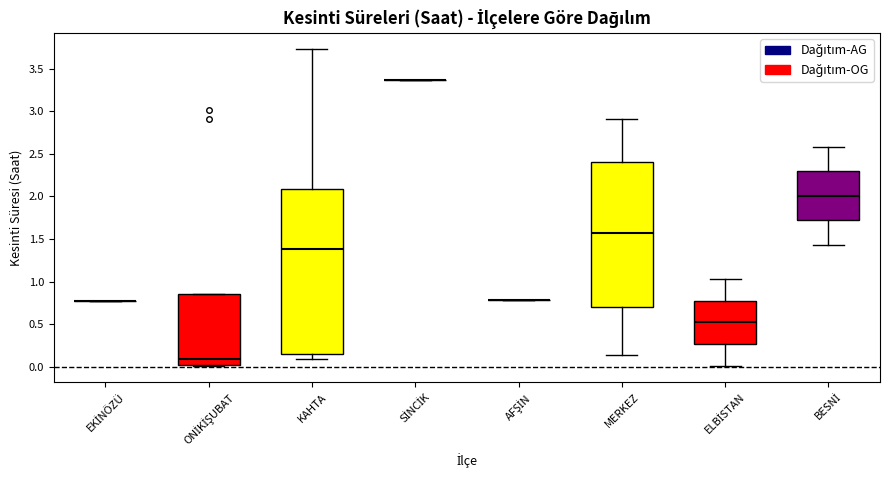

Reading left to right, transcribe this box plot: for each box, give where its median line is, the range the box spans, and where its two whiskers end, as read against the y-axis. The values are not printed on the chart, so give them approximately, as read against the axis.

EKİNÖZÜ: box collapsed to a line at 0.80, whiskers 0.80 to 0.80
ONİKİŞUBAT: median 0.10, box 0.05 to 0.85, whiskers 0.00 to 0.85
KAHTA: median 1.40, box 0.15 to 2.10, whiskers 0.10 to 3.75
SİNCİK: box collapsed to a line at 3.35, whiskers 3.35 to 3.35
AFŞİN: box collapsed to a line at 0.80, whiskers 0.80 to 0.80
MERKEZ: median 1.55, box 0.70 to 2.40, whiskers 0.15 to 2.90
ELBİSTAN: median 0.50, box 0.25 to 0.80, whiskers 0.00 to 1.05
BESNİ: median 2.00, box 1.70 to 2.30, whiskers 1.45 to 2.60